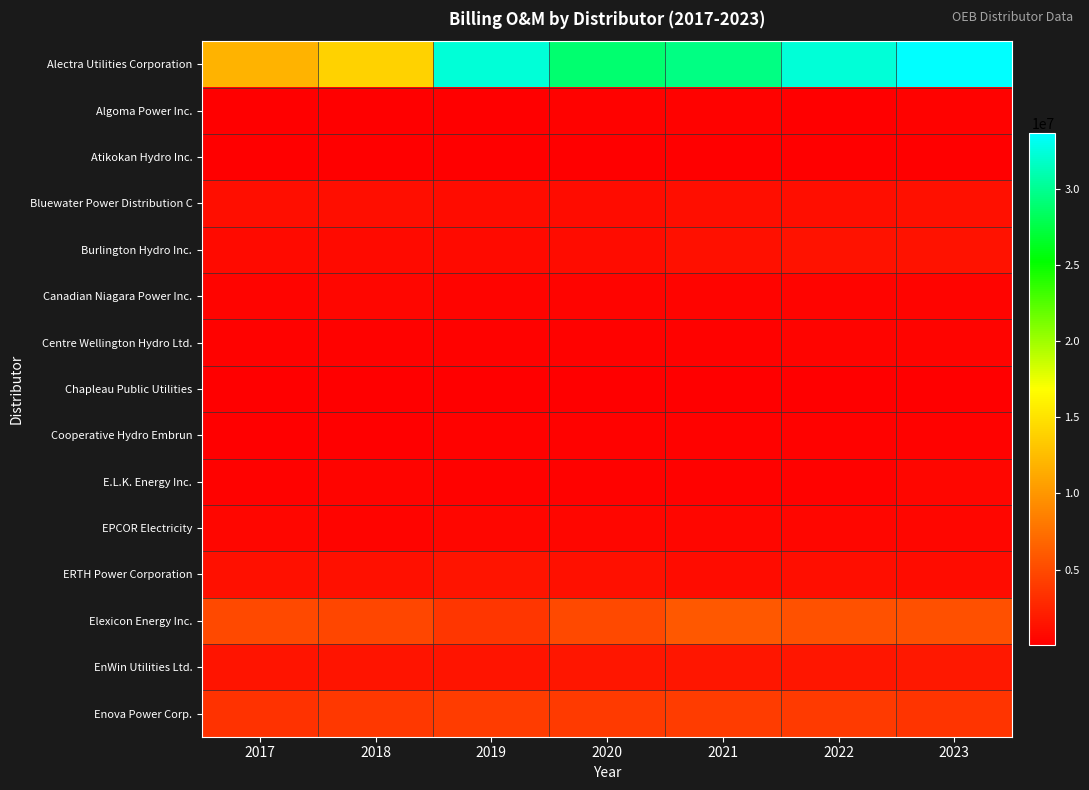

Rank the series by their maximum value, from highest to lowest.

Alectra Utilities Corporation, Elexicon Energy Inc., Enova Power Corp., EnWin Utilities Ltd., ERTH Power Corporation, Burlington Hydro Inc., Bluewater Power Distribution C, EPCOR Electricity, Canadian Niagara Power Inc., E.L.K. Energy Inc., Centre Wellington Hydro Ltd., Cooperative Hydro Embrun, Algoma Power Inc., Atikokan Hydro Inc., Chapleau Public Utilities